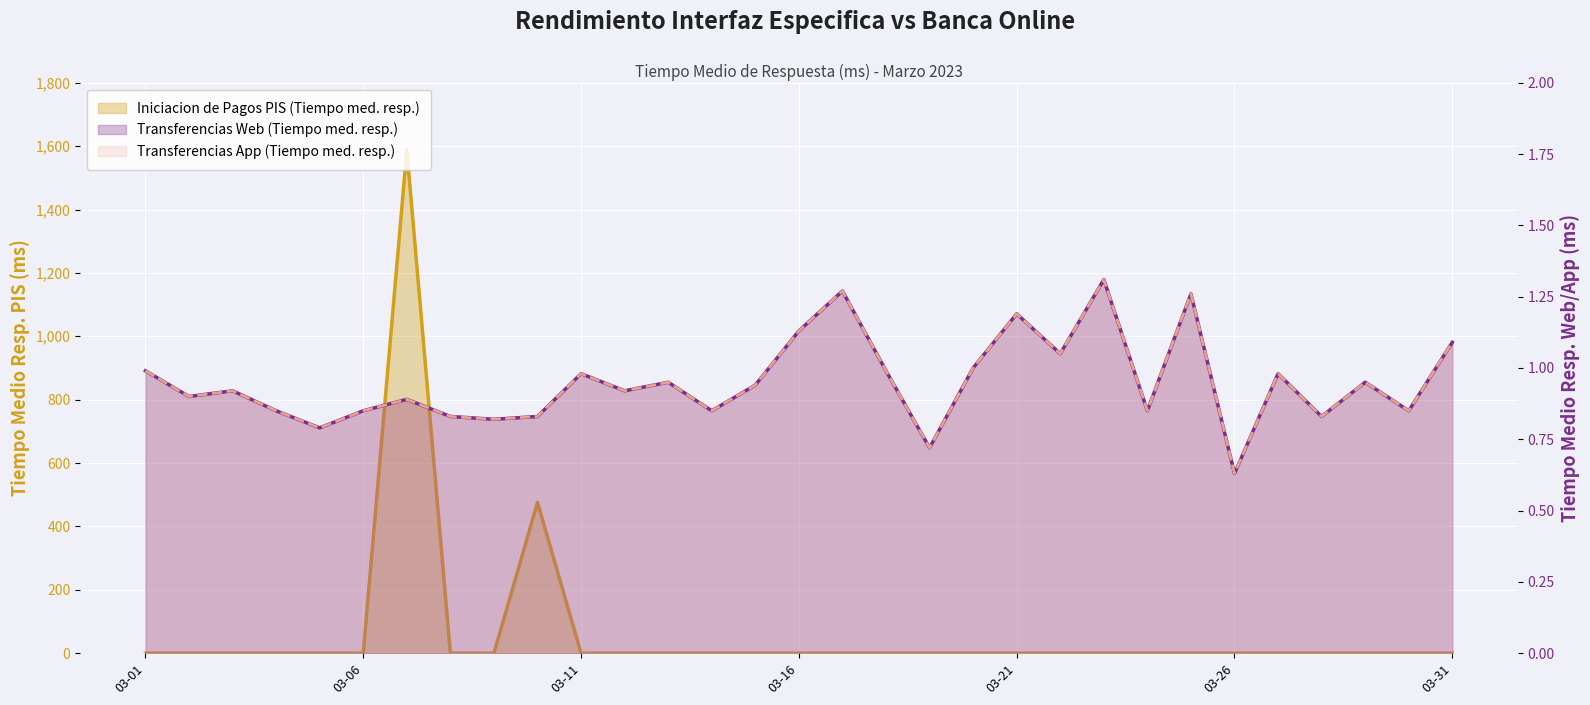

True or false: Transferencias App (Tiempo med. resp.) has a value of 1.7 at 03-01.

False